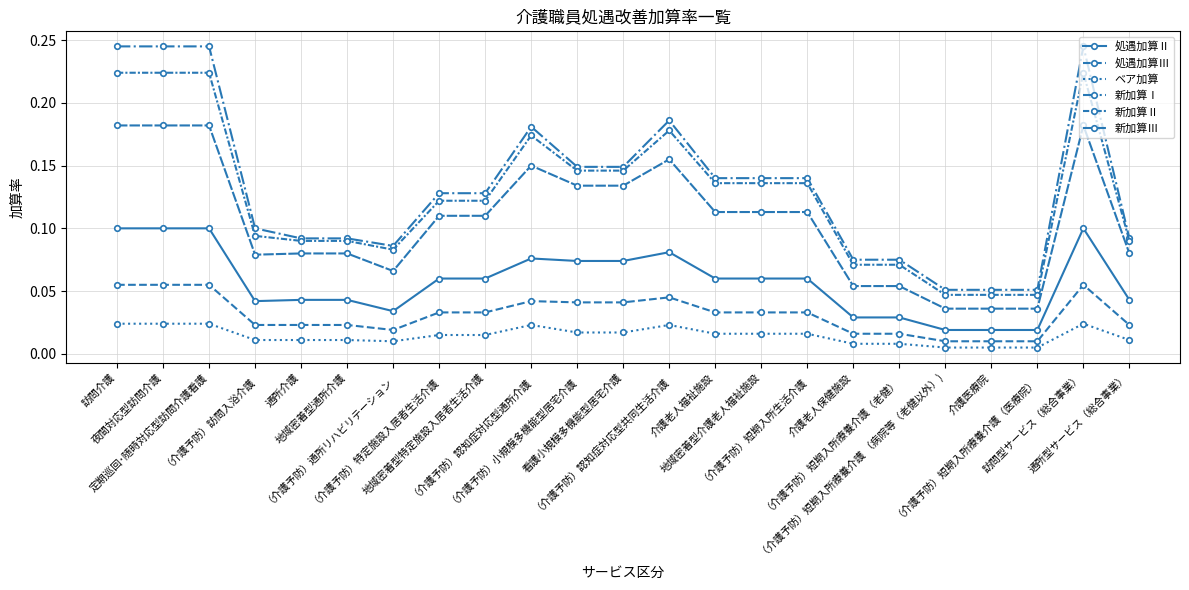

How many lines are shown in the chart?

6